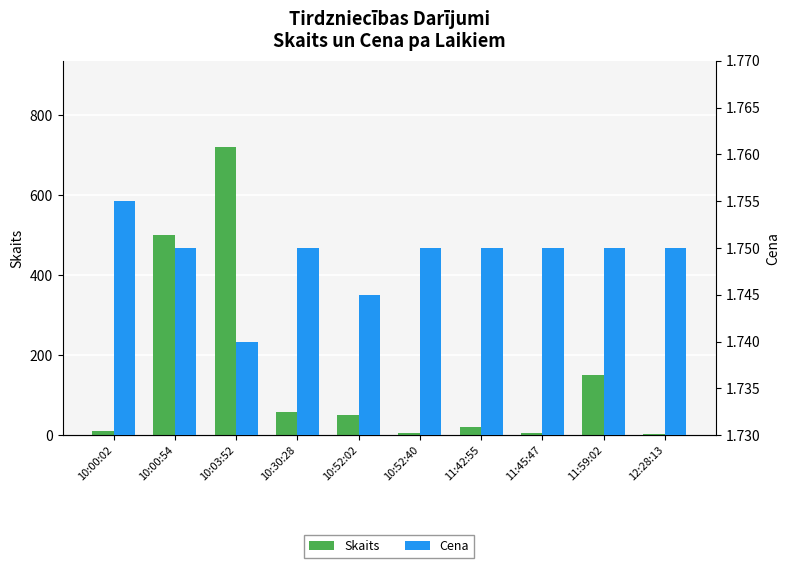

What is the label of the 9th bar from the left?

11:59:02